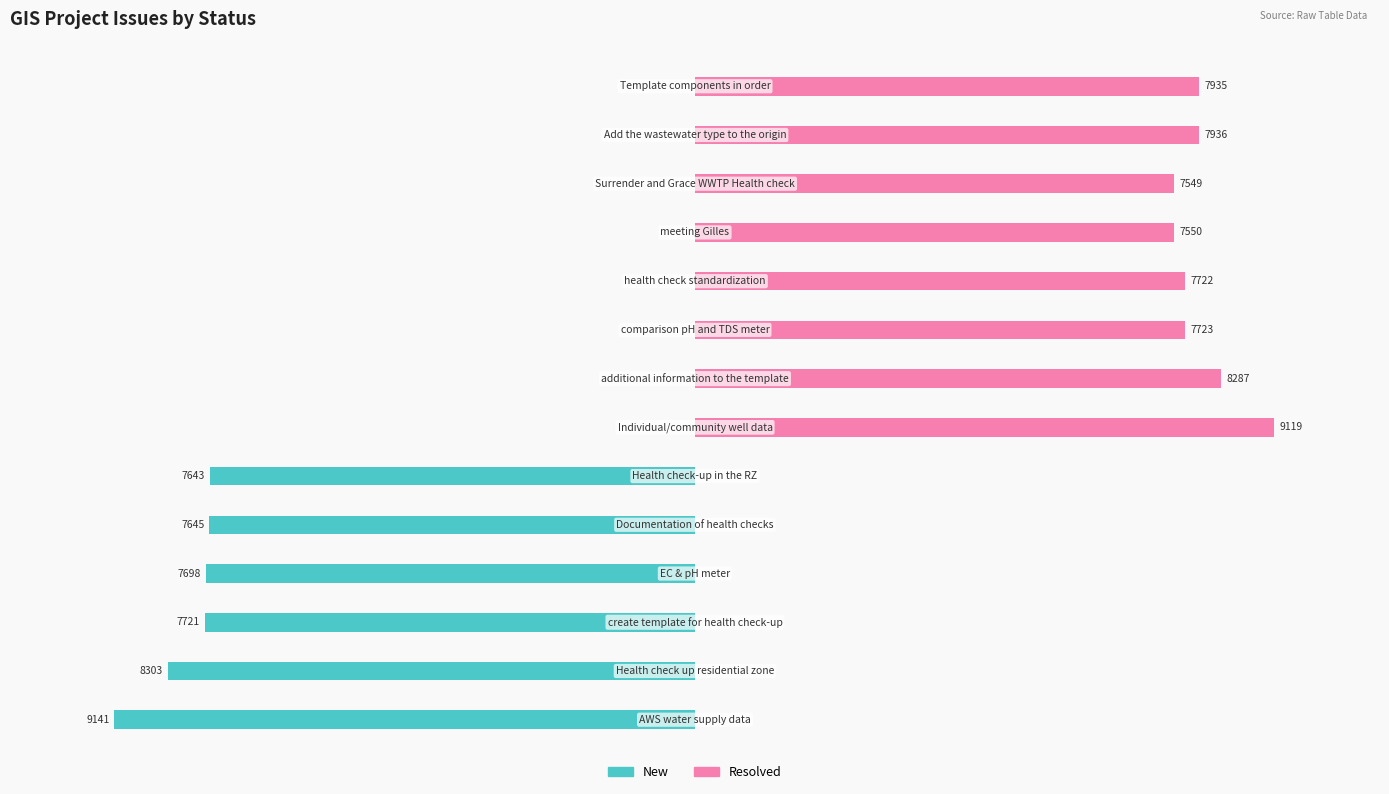

What is the difference between the highest and lowest values at 1?

8303